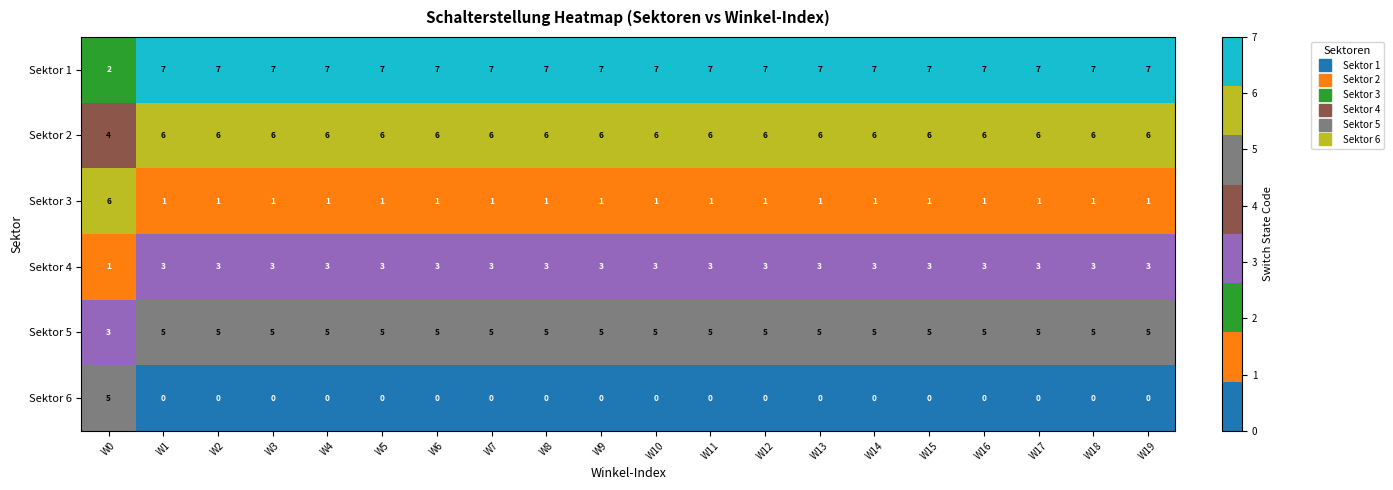

Count the Sektor 1 values in the range 7 to 8.

19